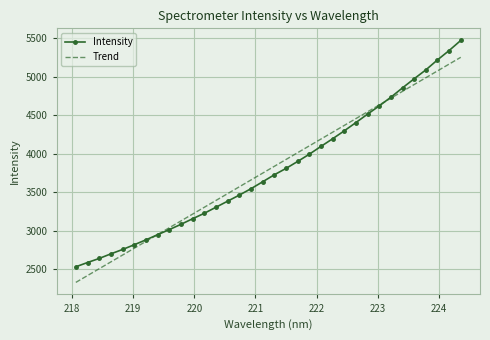

True or false: Intensity and Trend cross at least once.

True